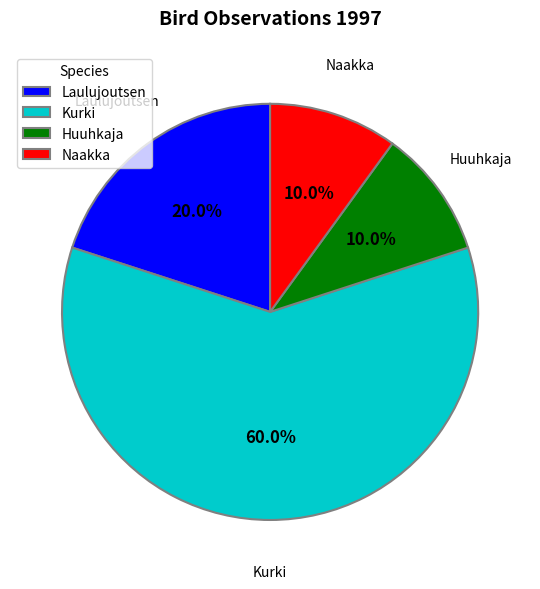

To the nearest percent, what portion does Huuhkaja represent?

10%